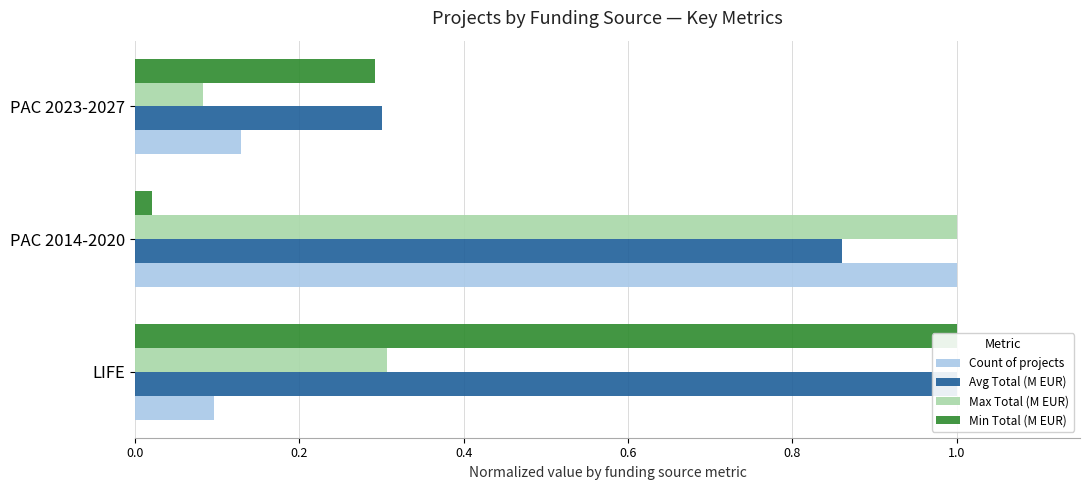

What is the value of the Min Total (M EUR) bar at the 1st from the left?

1.0